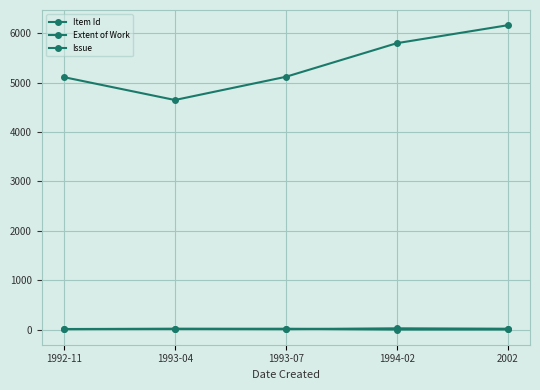

How many distinct data groups are displayed?

3